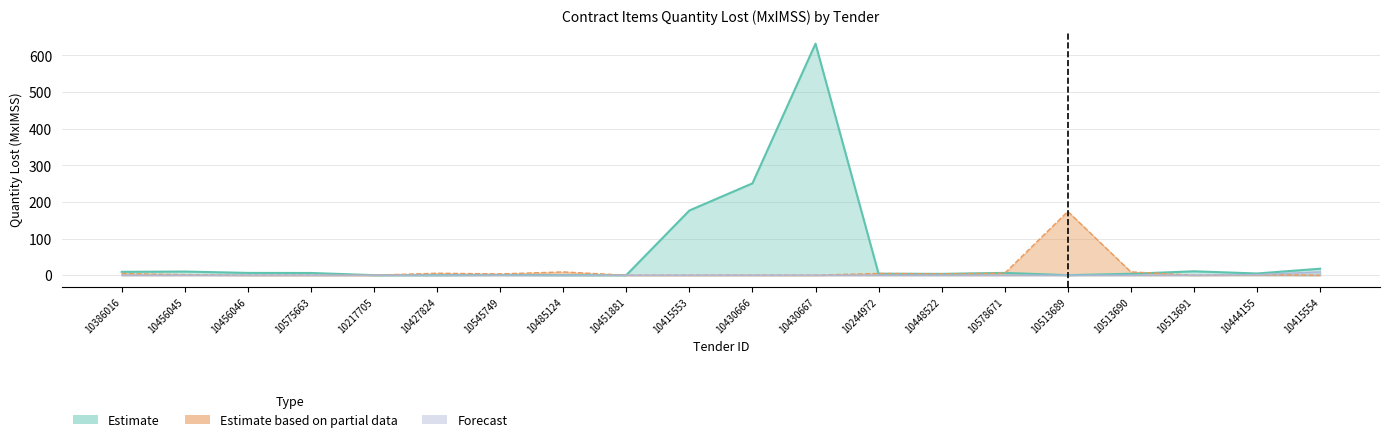

Which category has the highest value across all series?

10430667